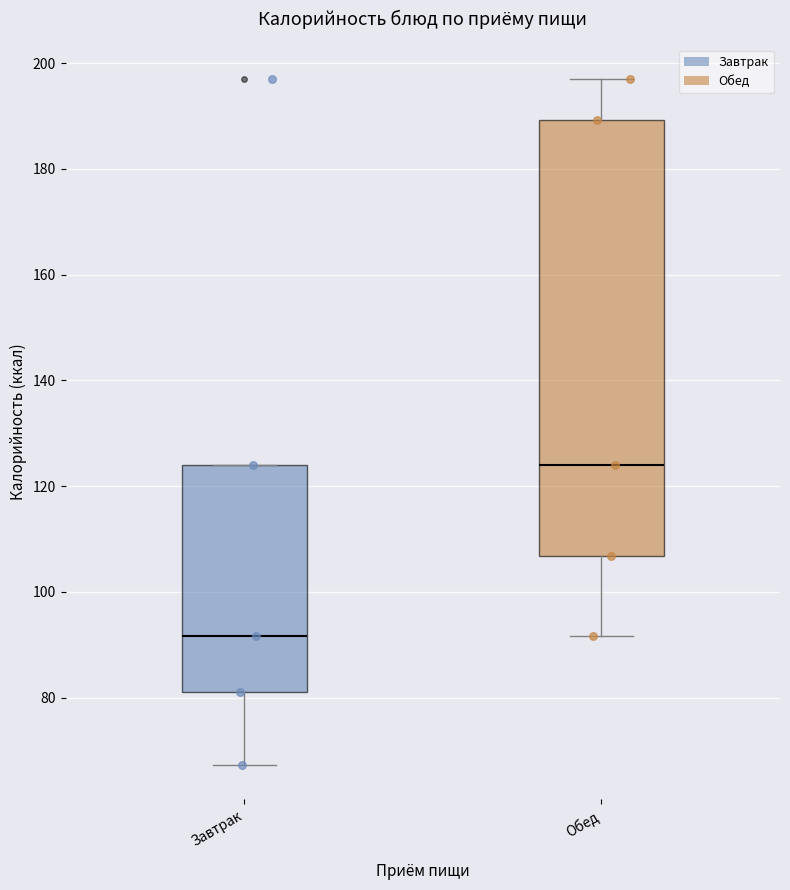

Reading left to right, read every box against the y-axis: the position of its median line, the range the box covers, and the ends of its whiskers. The values are not printed on the chart, so give them approximately, as read against the axis.

Завтрак: median 92, box 82 to 124, whiskers 68 to 124
Обед: median 124, box 106 to 190, whiskers 92 to 198